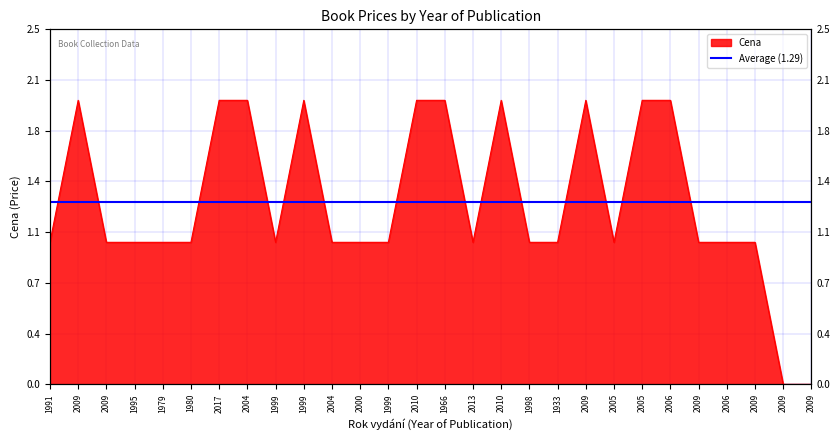

True or false: there are more than 1 points higher than both neighbors.

True